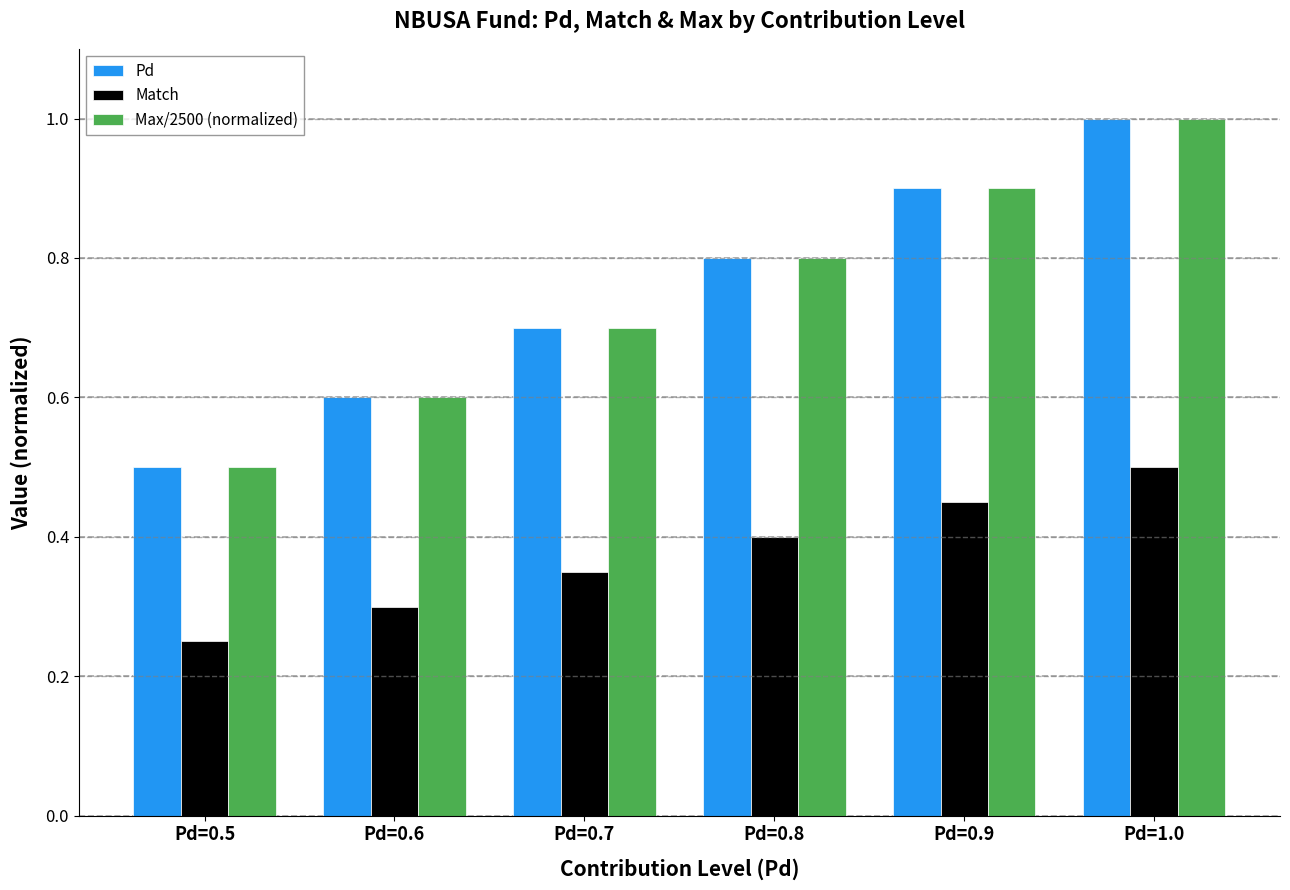

Count the Pd values in the range 0 to 1.

6